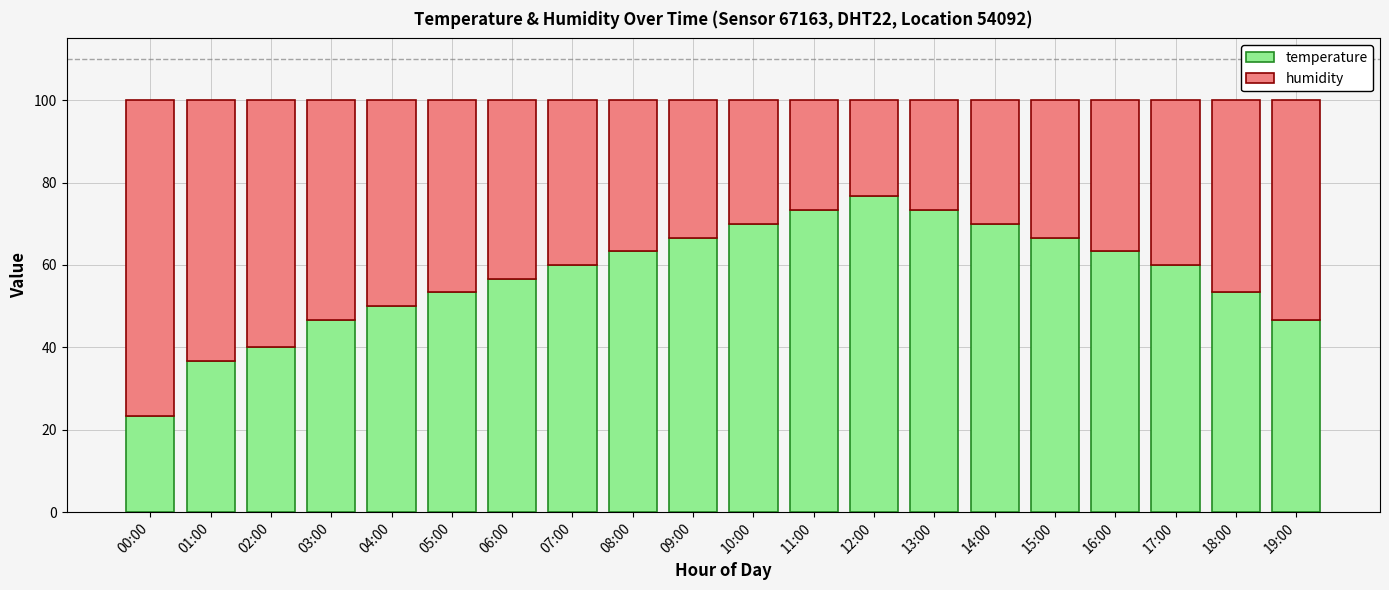

At which label does temperature reach its minimum?

00:00